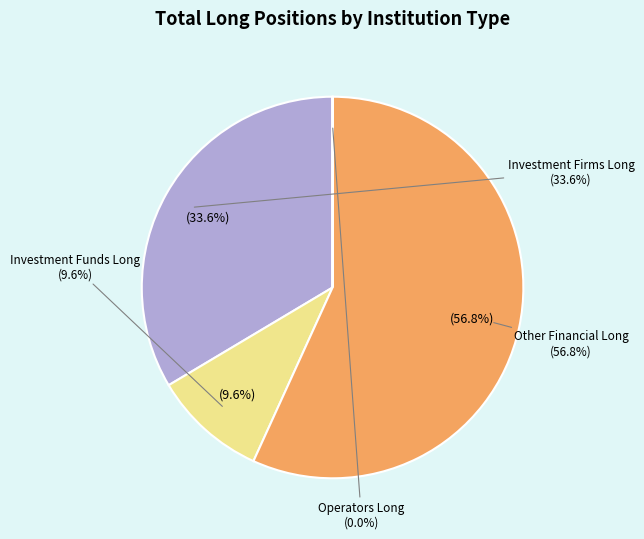

Which category has the smallest portion of the pie?

Operators Long